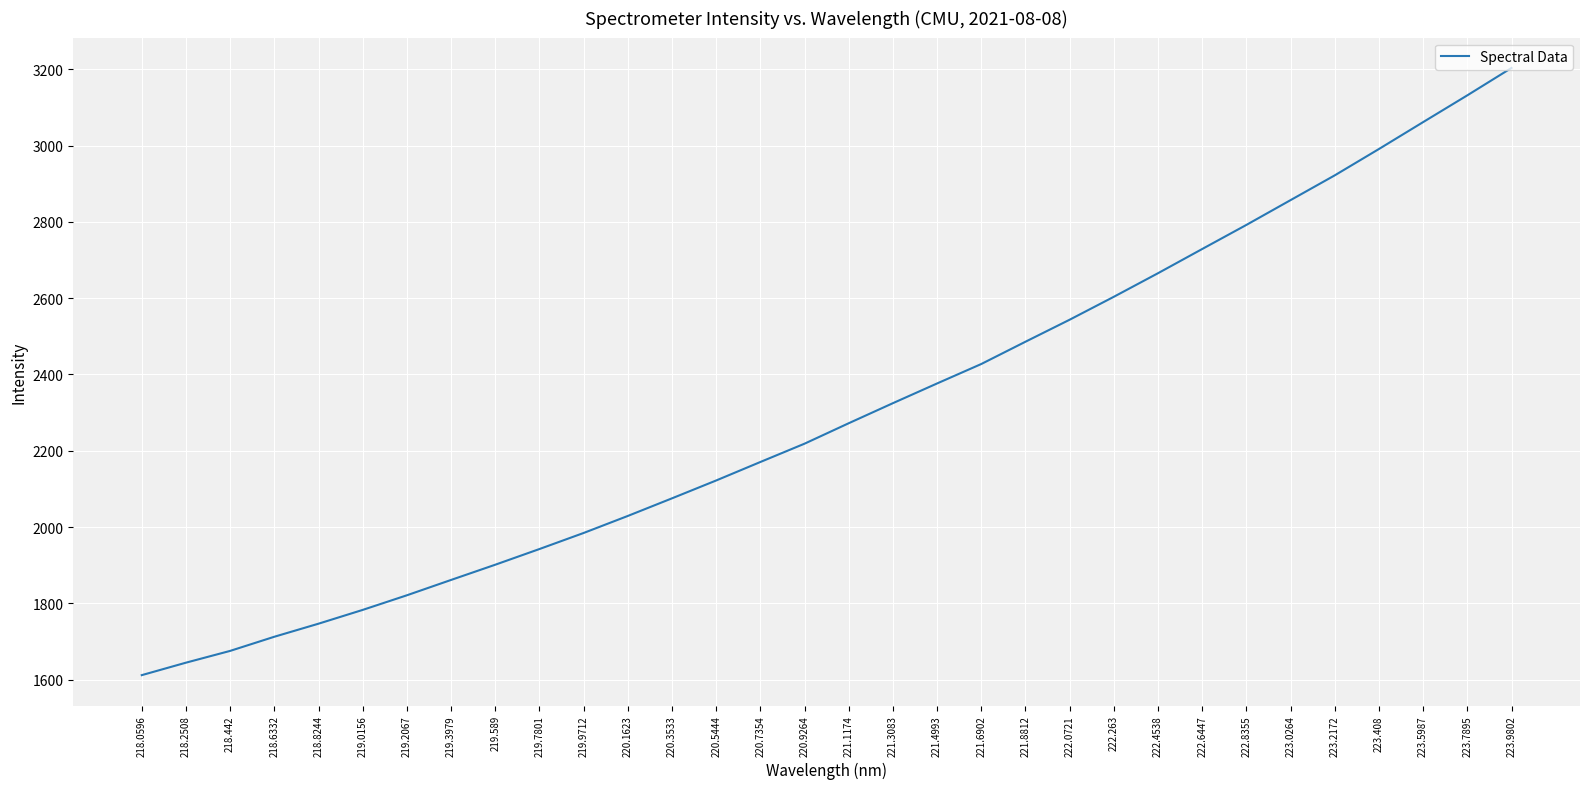

What is the change in value from 219.9712 to 222.8355?

+807.5